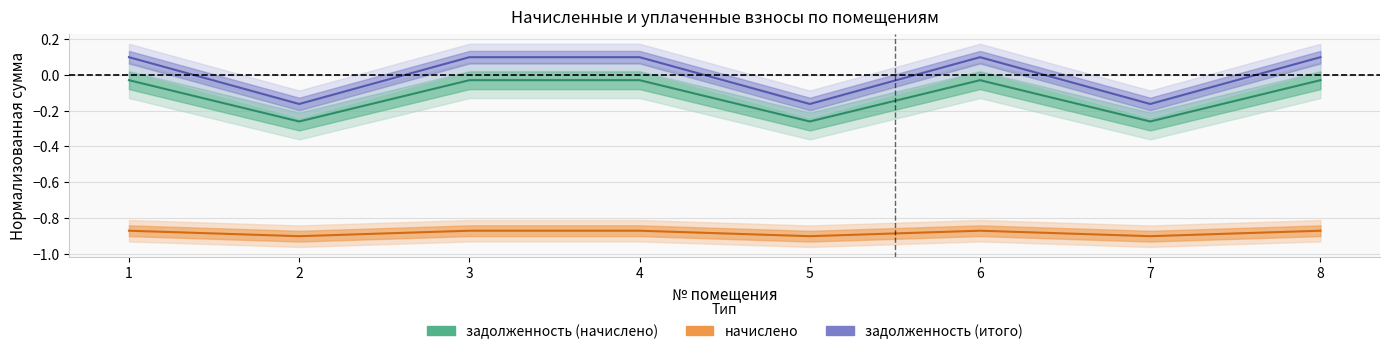

What value does the начислено series have at 3?

-0.9